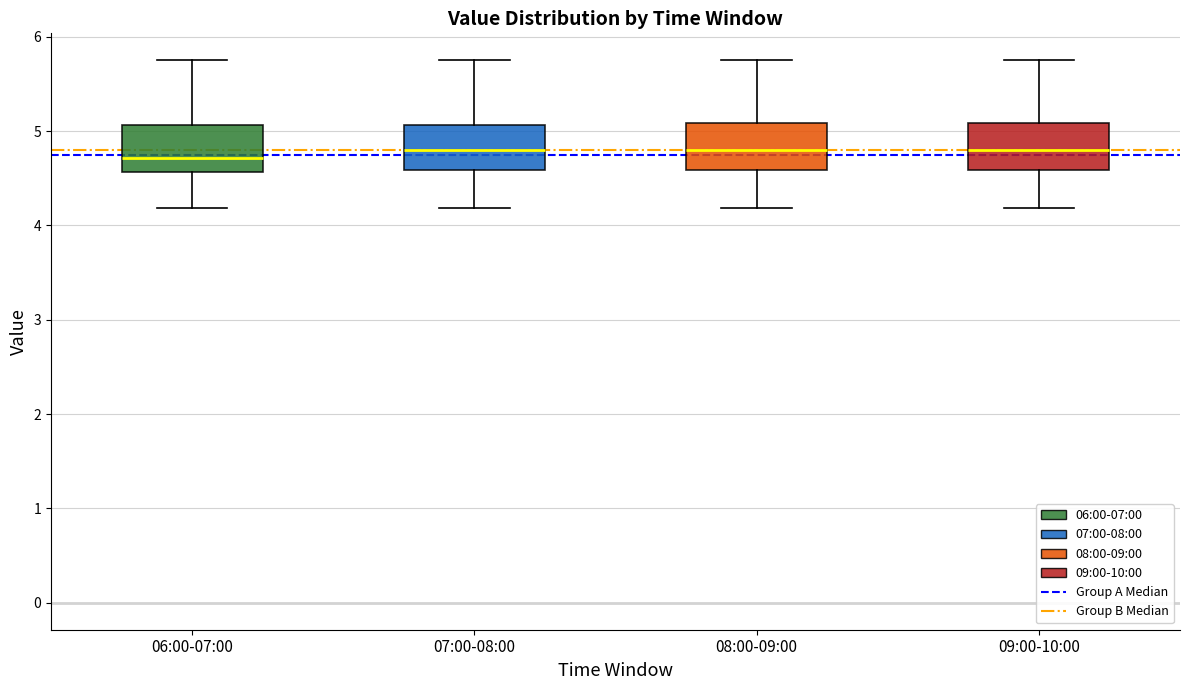

Reading left to right, transcribe this box plot: for each box, give where its median line is, the range the box spans, and where its two whiskers end, as read against the y-axis. The values are not printed on the chart, so give them approximately, as read against the axis.

06:00-07:00: median 4.7, box 4.6 to 5.1, whiskers 4.2 to 5.8
07:00-08:00: median 4.8, box 4.6 to 5.1, whiskers 4.2 to 5.8
08:00-09:00: median 4.8, box 4.6 to 5.1, whiskers 4.2 to 5.8
09:00-10:00: median 4.8, box 4.6 to 5.1, whiskers 4.2 to 5.8